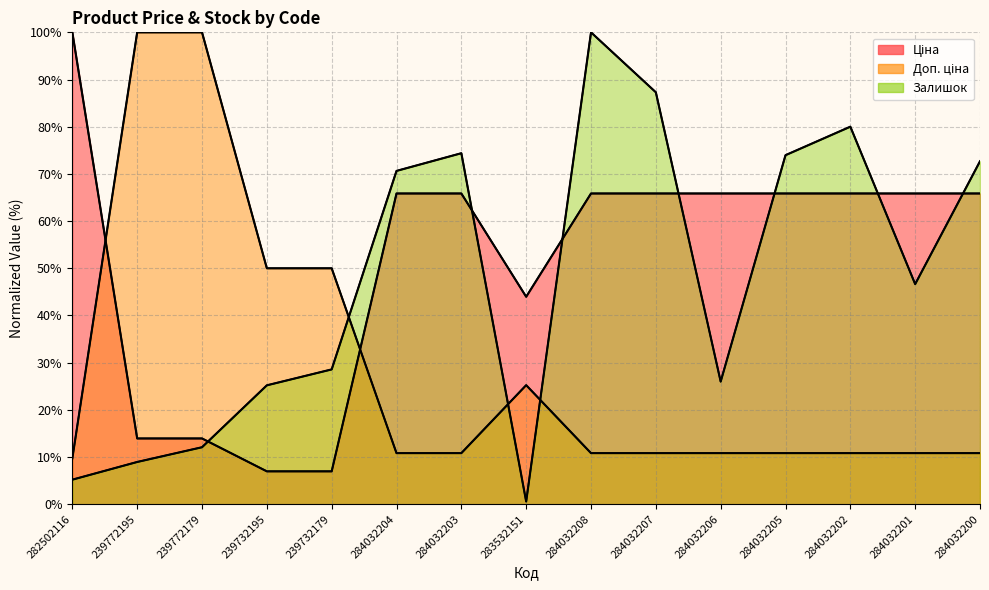

At which label does Залишок first exceed 46?

284032204